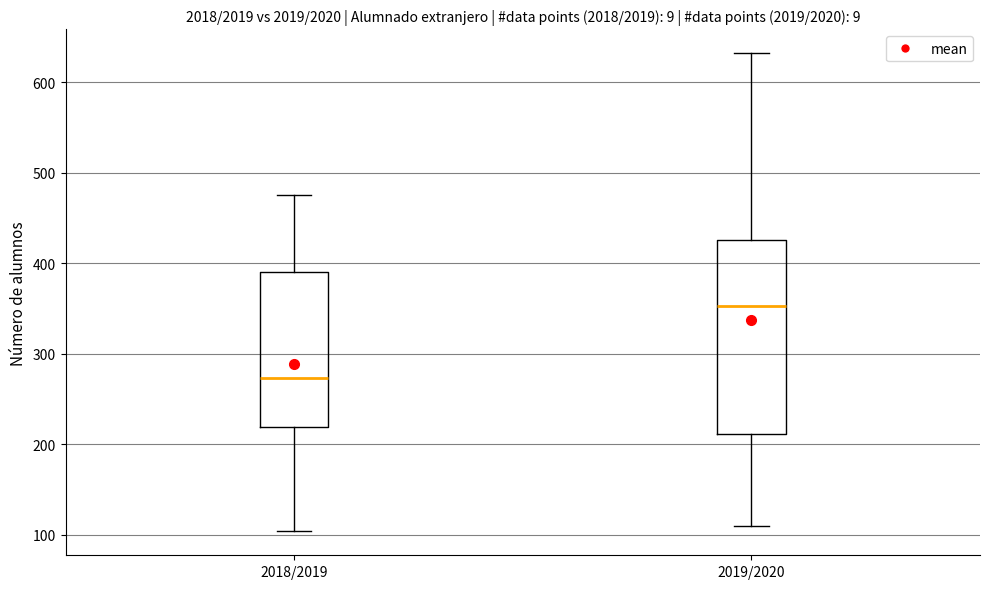

Reading left to right, read every box against the y-axis: the position of its median line, the range the box covers, and the ends of its whiskers. The values are not printed on the chart, so give them approximately, as read against the axis.

2018/2019: median 270, box 220 to 390, whiskers 100 to 480
2019/2020: median 350, box 210 to 430, whiskers 110 to 630